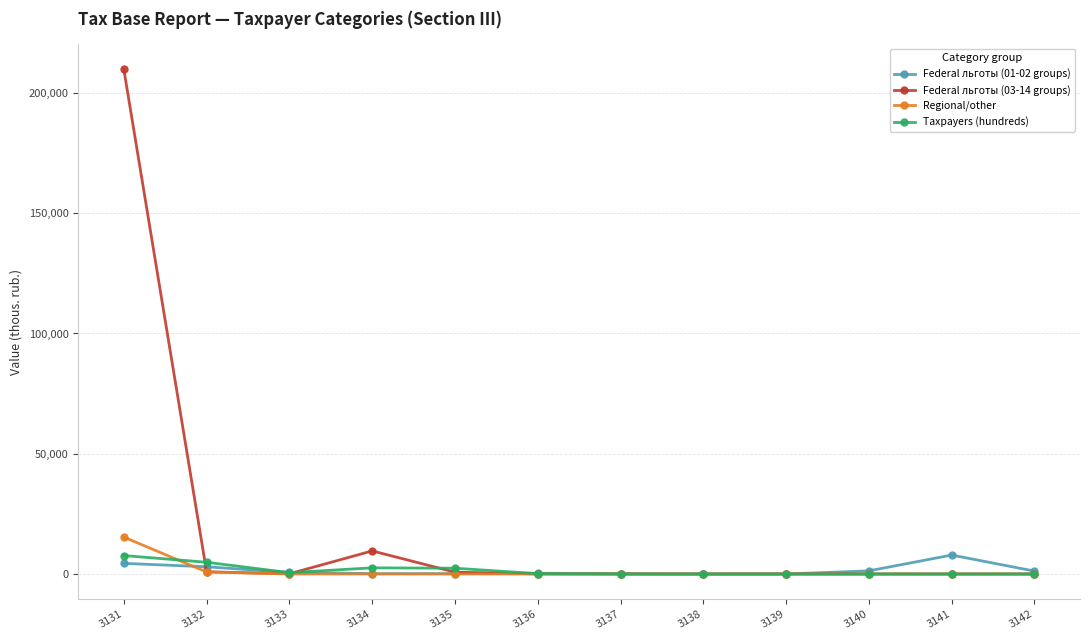

Count the number of categories in the chart.

12